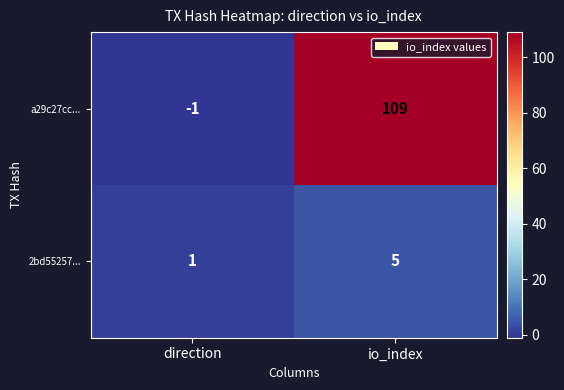

List the series in order of their overall mean, highest first.

a29c27cc..., 2bd55257...